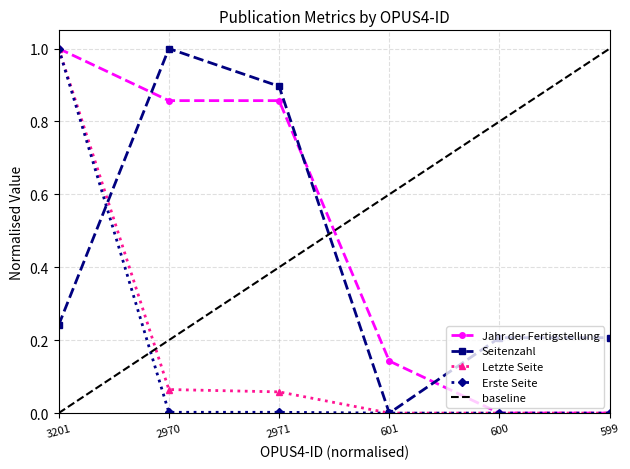

True or false: Letzte Seite and Jahr der Fertigstellung intersect in this chart.

False